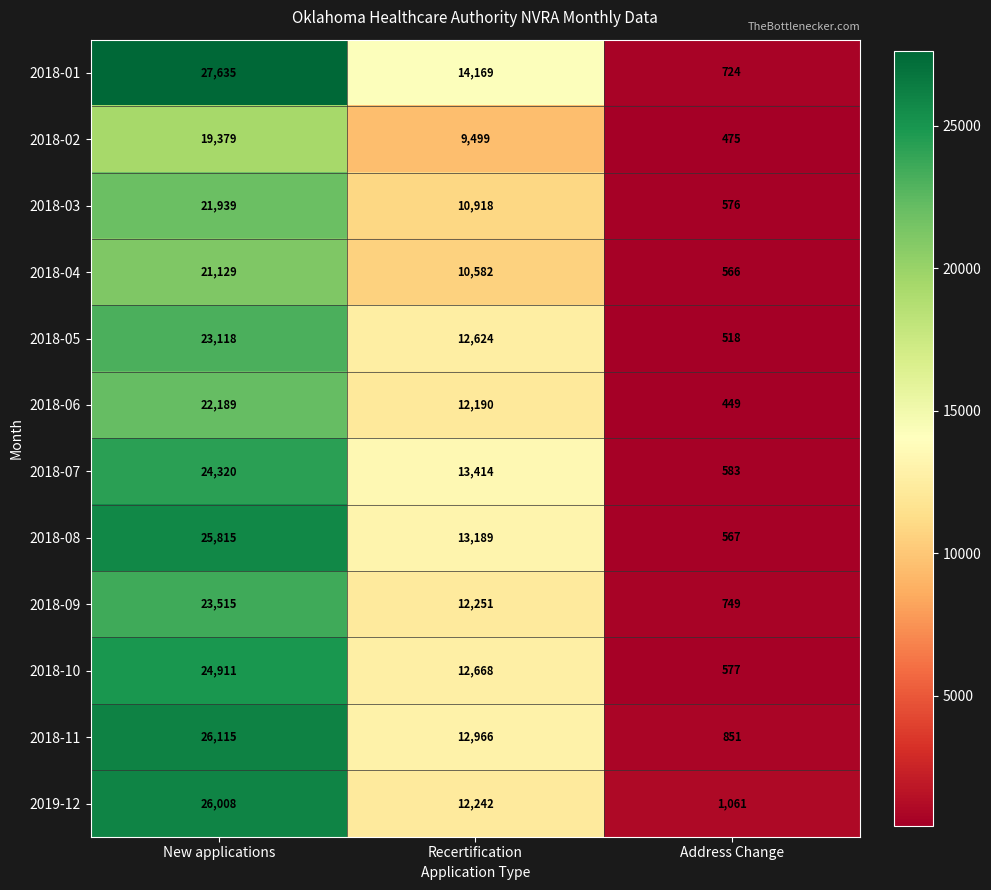

What is the spread (max minus min) of values at New applications?

8256